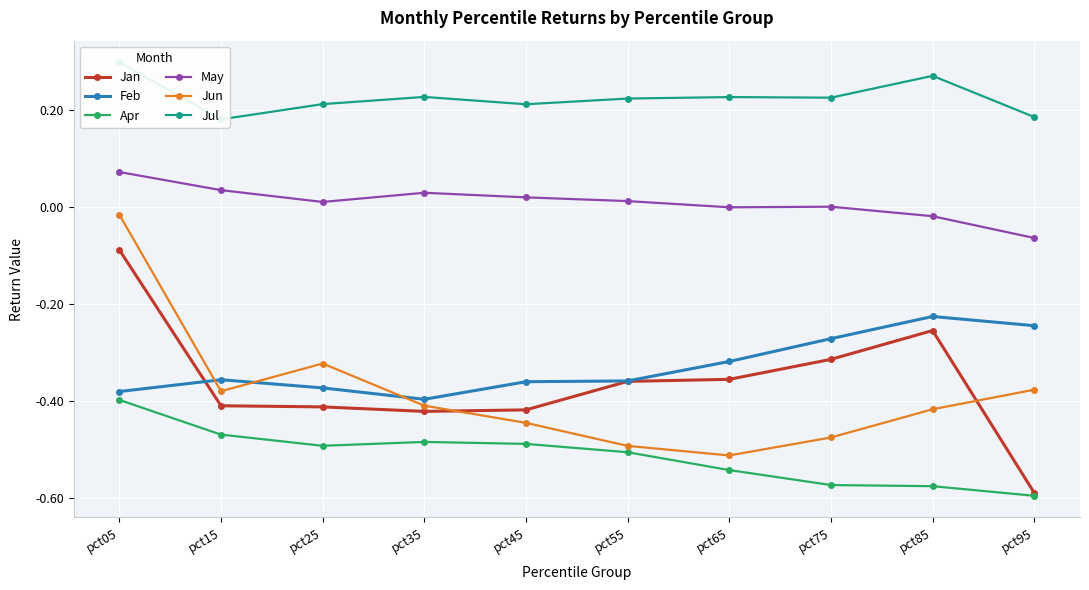

How many lines are shown in the chart?

6